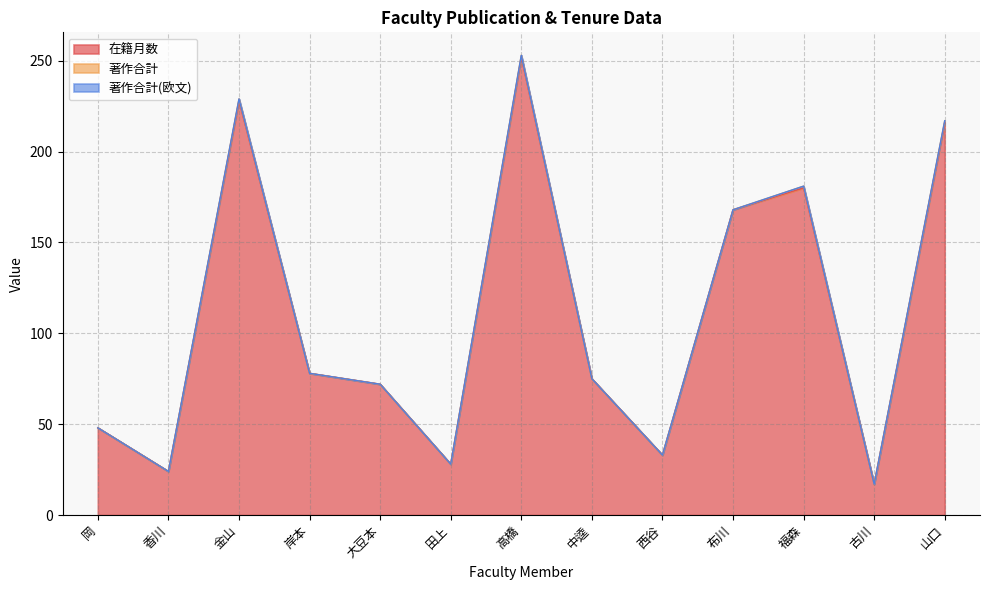

True or false: 著作合計(欧文) and 著作合計 intersect in this chart.

False